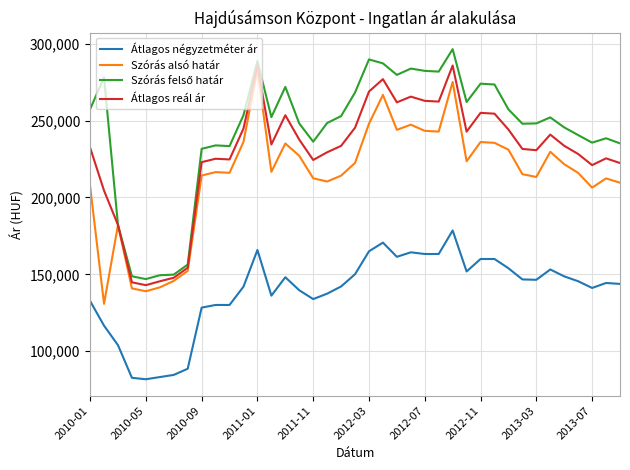

What is the smallest value displayed?

81823